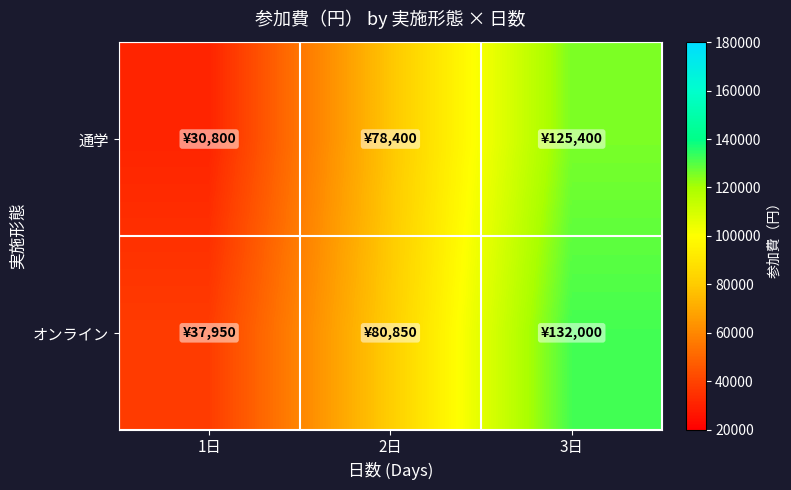

How many series are shown in this chart?

2